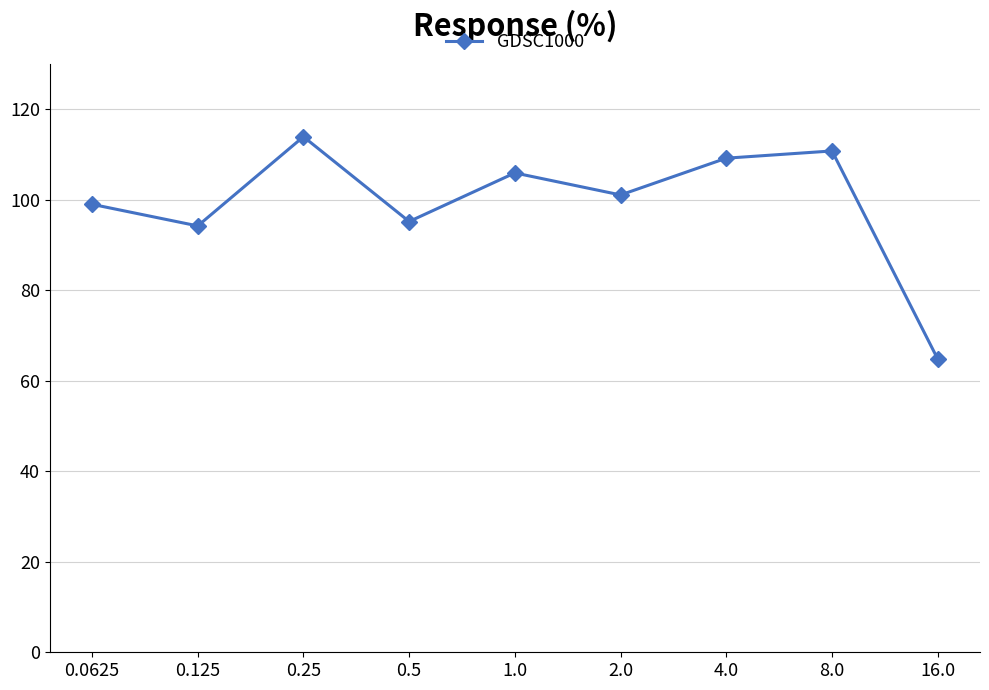

Which has a higher value, 1.0 or 8.0?

8.0